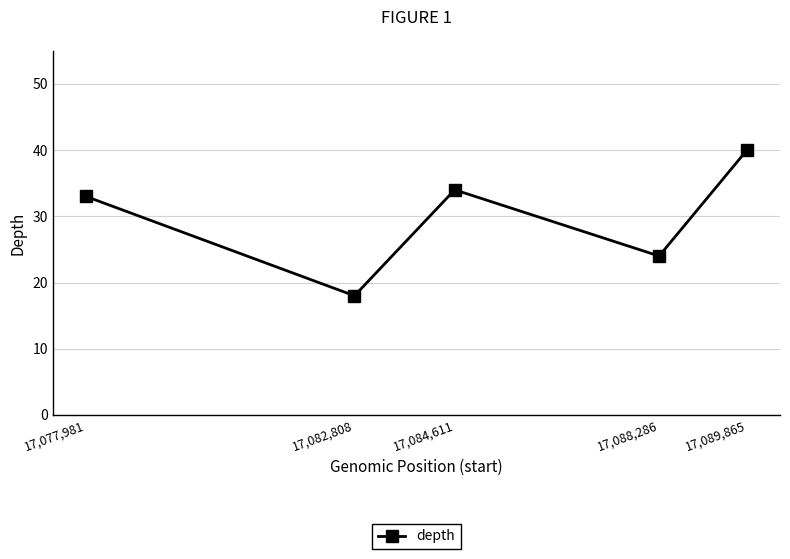

The chart shows a value of 7 at 17,088,286. True or false?

False